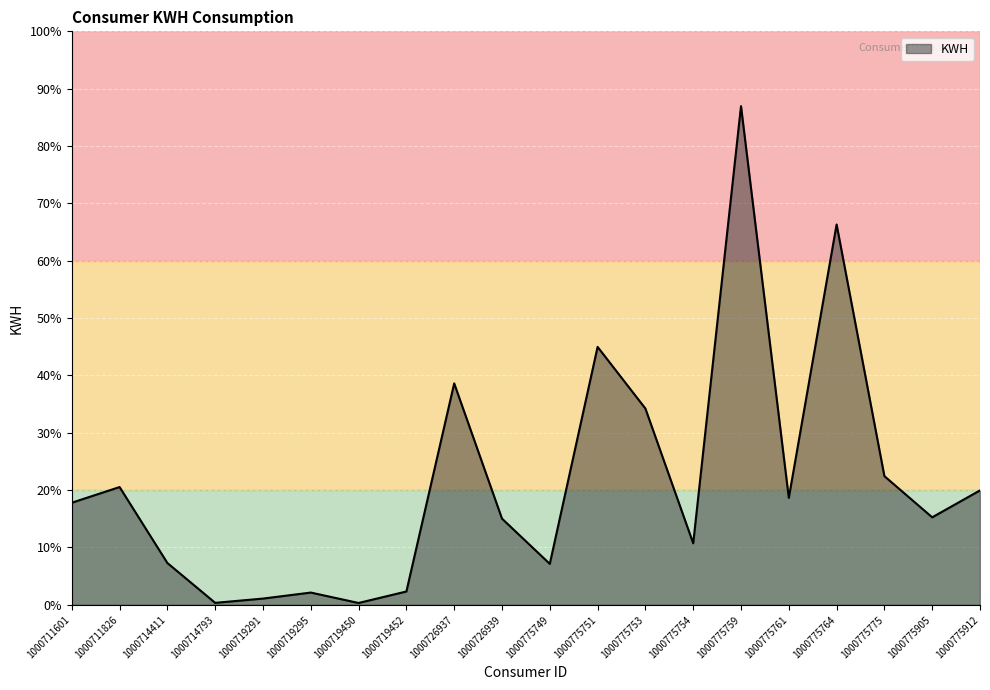

Does the chart have visible grid lines?

Yes